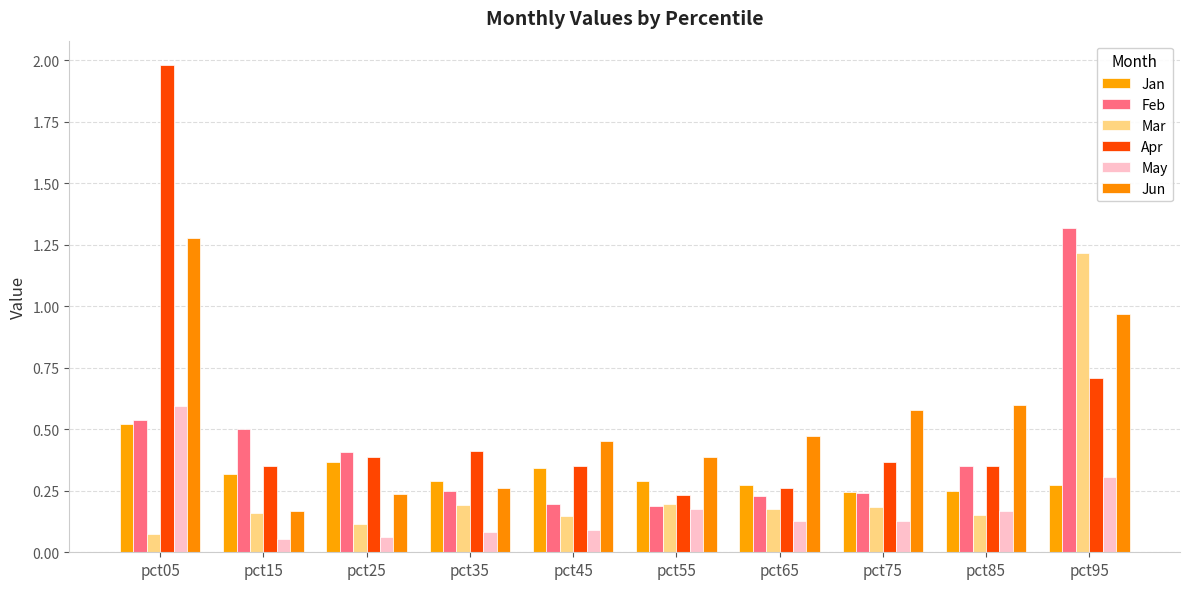

Which category has the highest value across all series?

pct05